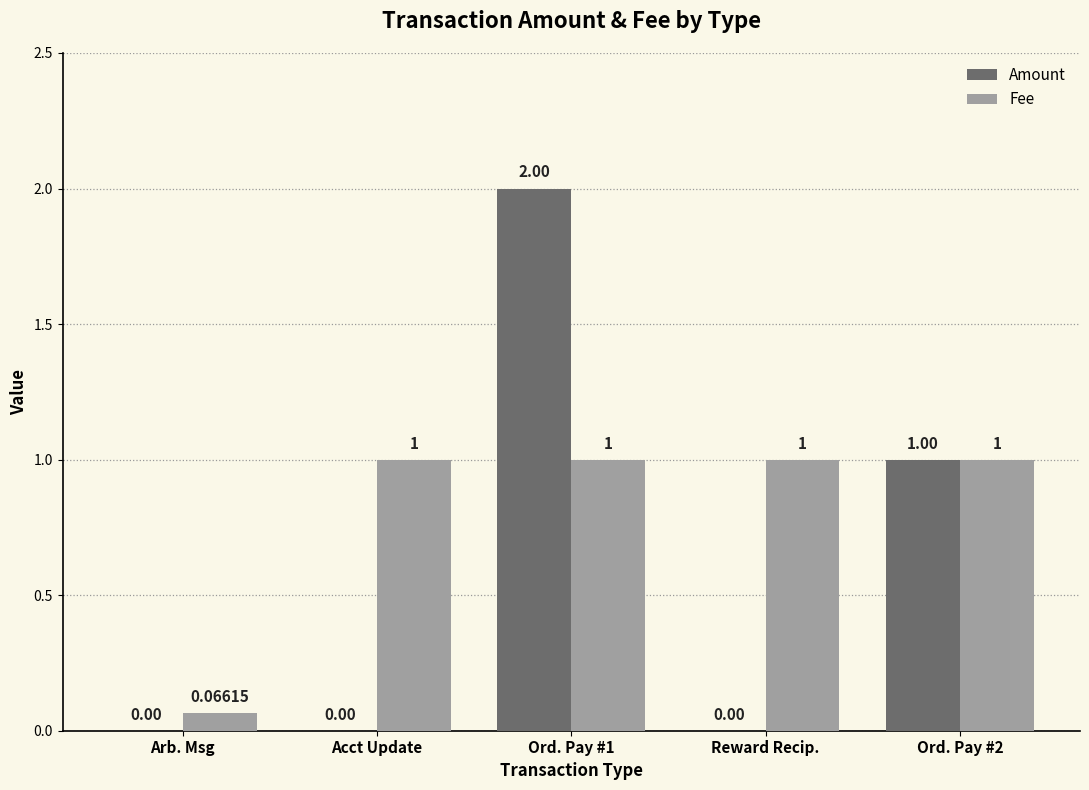

At which category is the sum across all series the highest?

Ord. Pay #1